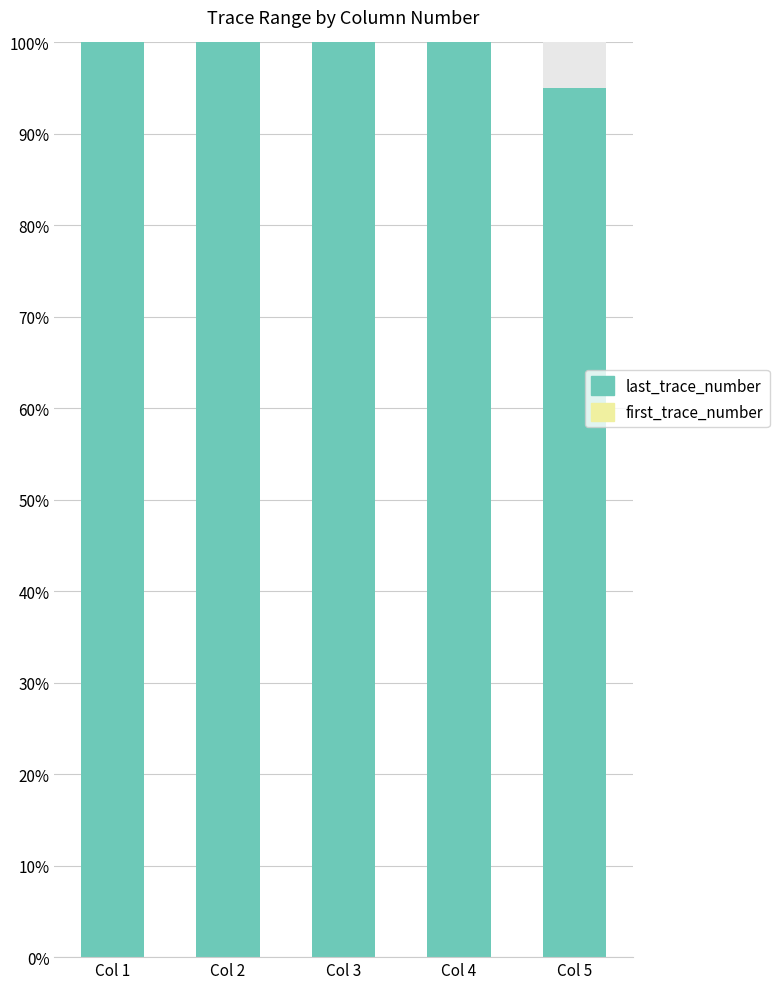

Reading left to right, extract all data points from this chart.

first_trace_number: Col 1=0.0	Col 2=0.0	Col 3=0.0	Col 4=0.0	Col 5=0.0
last_trace_number: Col 1=100.0	Col 2=100.0	Col 3=100.0	Col 4=100.0	Col 5=95.0